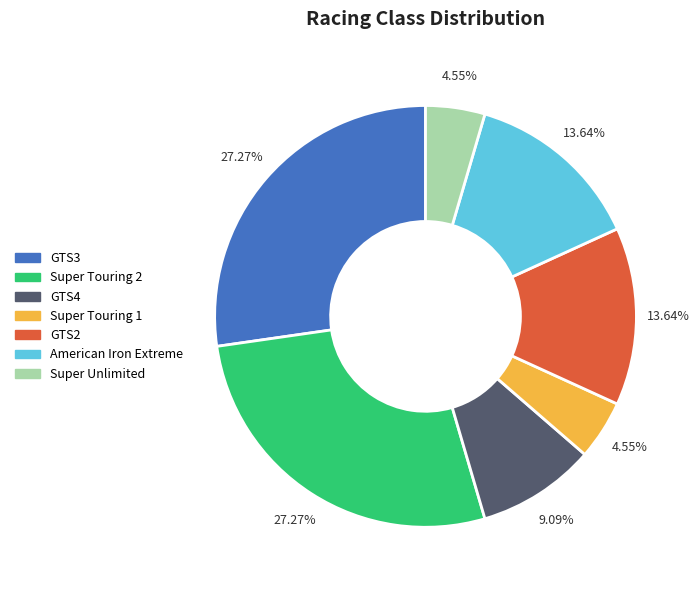

To the nearest percent, what is the difference between the largest and smallest slice percentages?

23%